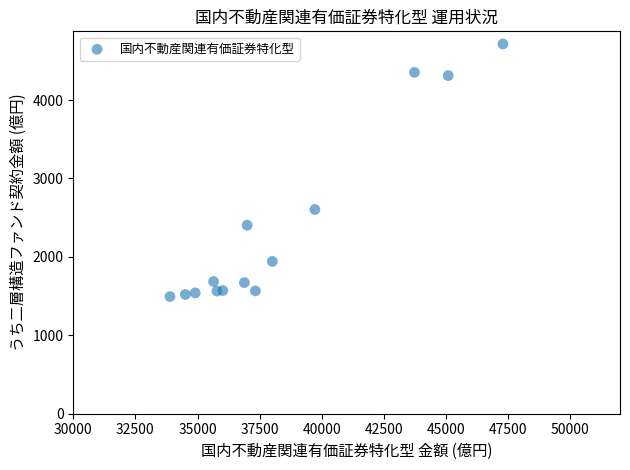

What Y value in the scatter plot is closest to 3104?

2605.0